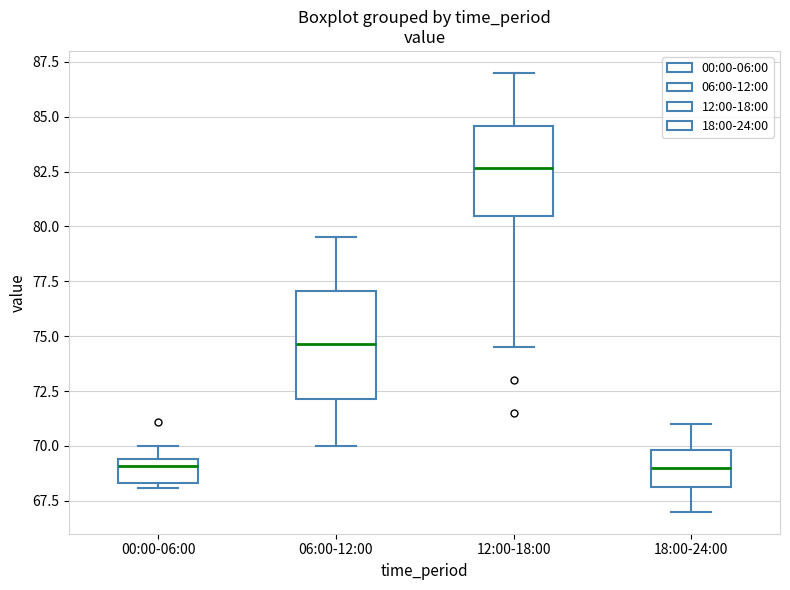

Comparing the boxes themselves (not the whiskers), which one is the tallest?

06:00-12:00